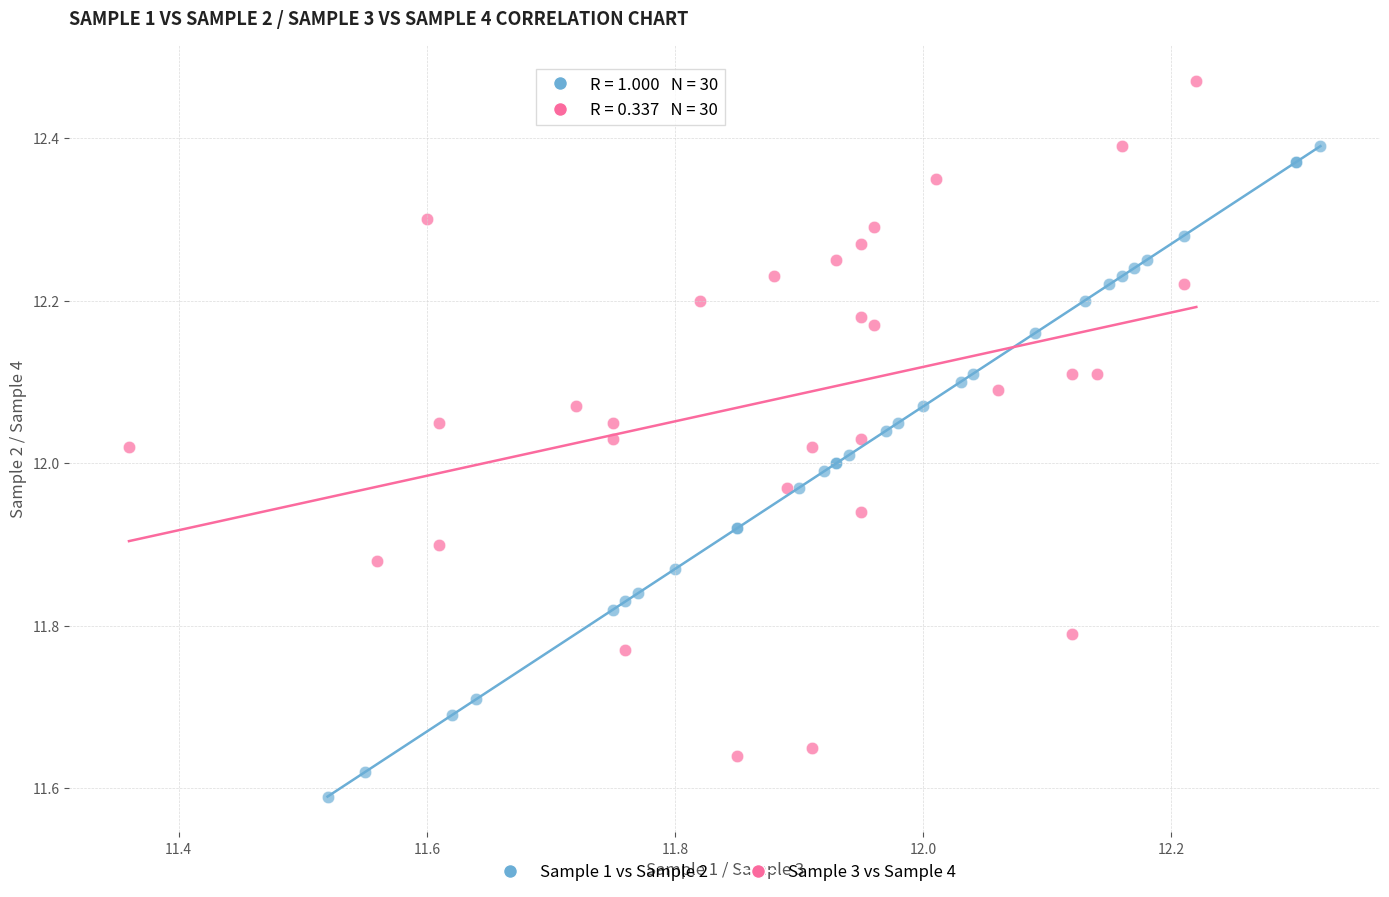

Which series reaches the maximum Y coordinate?

Sample 3 vs Sample 4